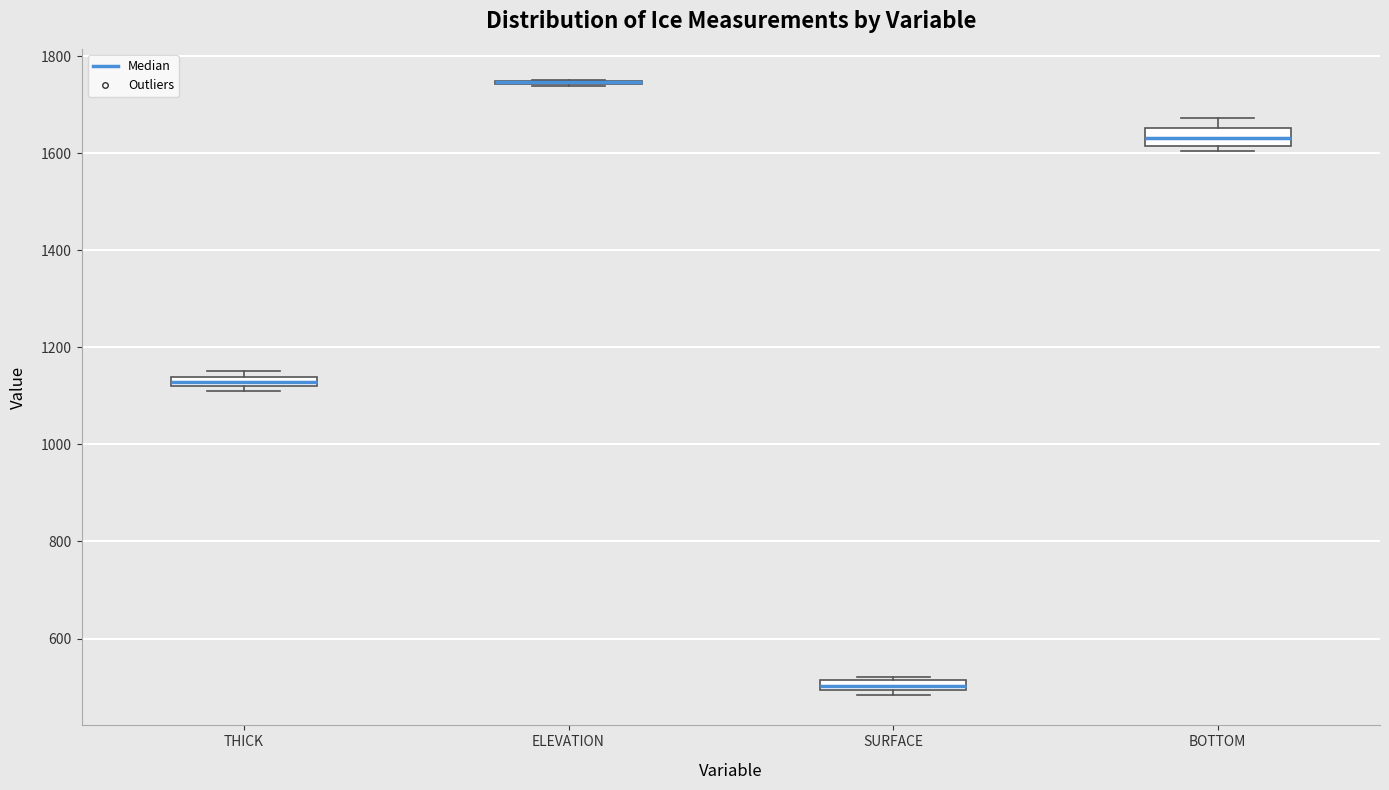

Where is the upper edge of the box for THICK on the y-axis? The values are not printed on the chart, so give them approximately, as read against the axis.

1140